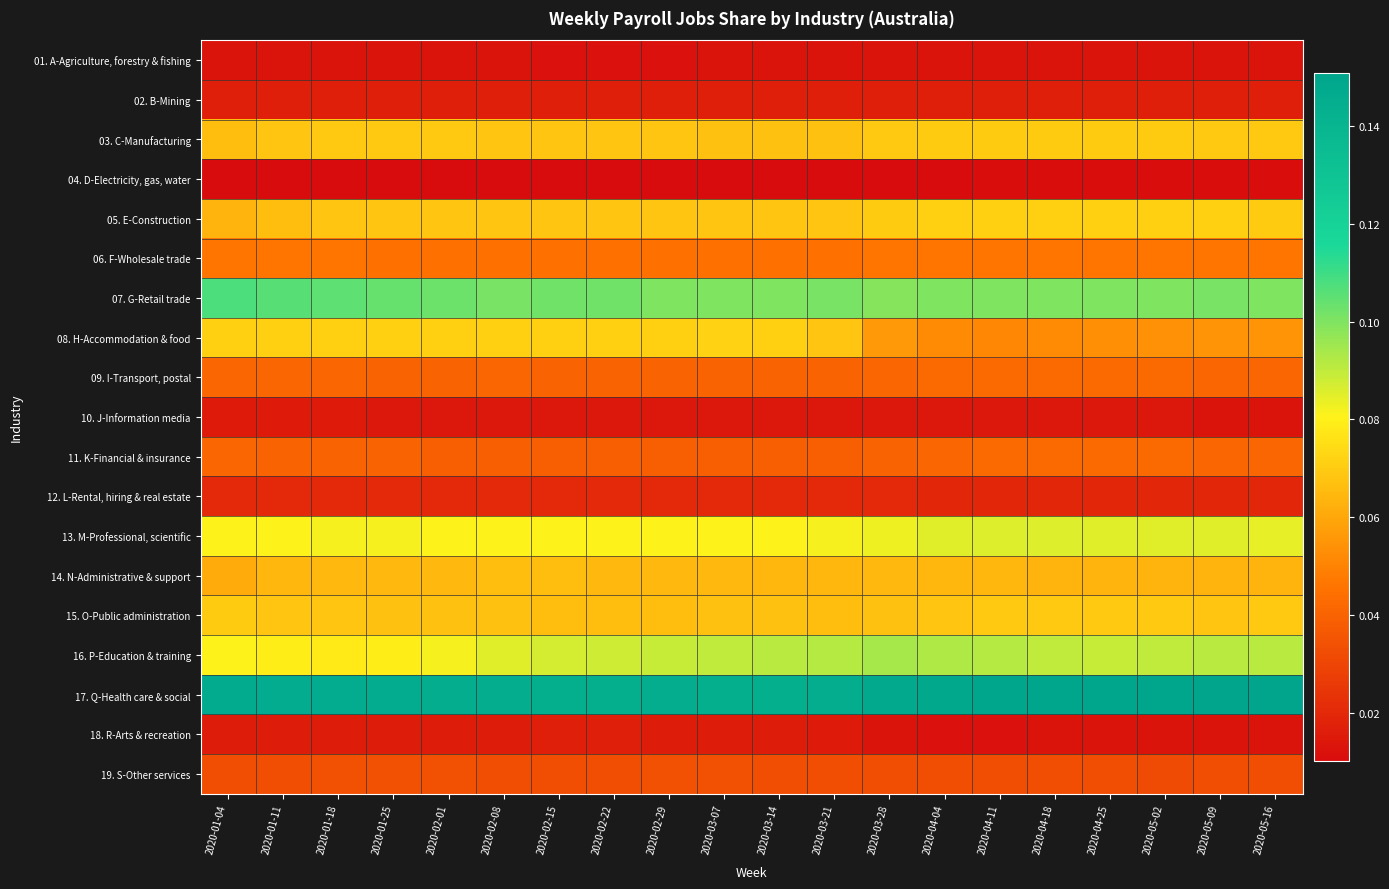

What is the greatest value displayed?

0.2